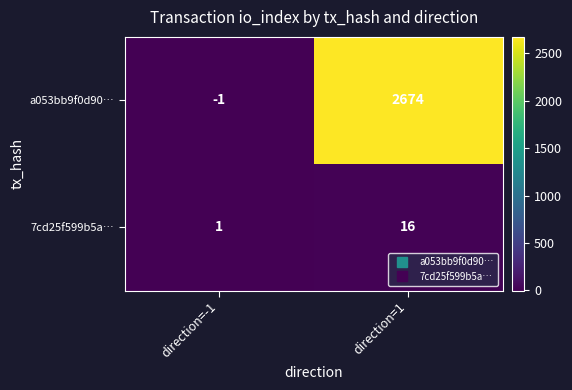

What is the difference between the maximum and minimum values in the a053bb9f0d90… series?

2675